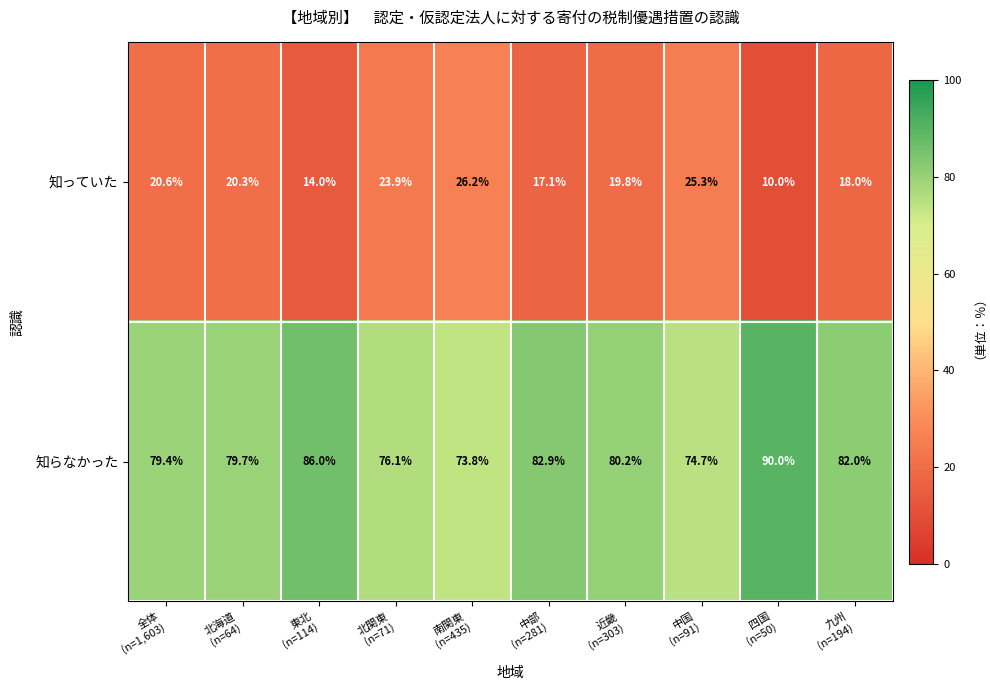

What is the maximum value for 知っていた?

26.2